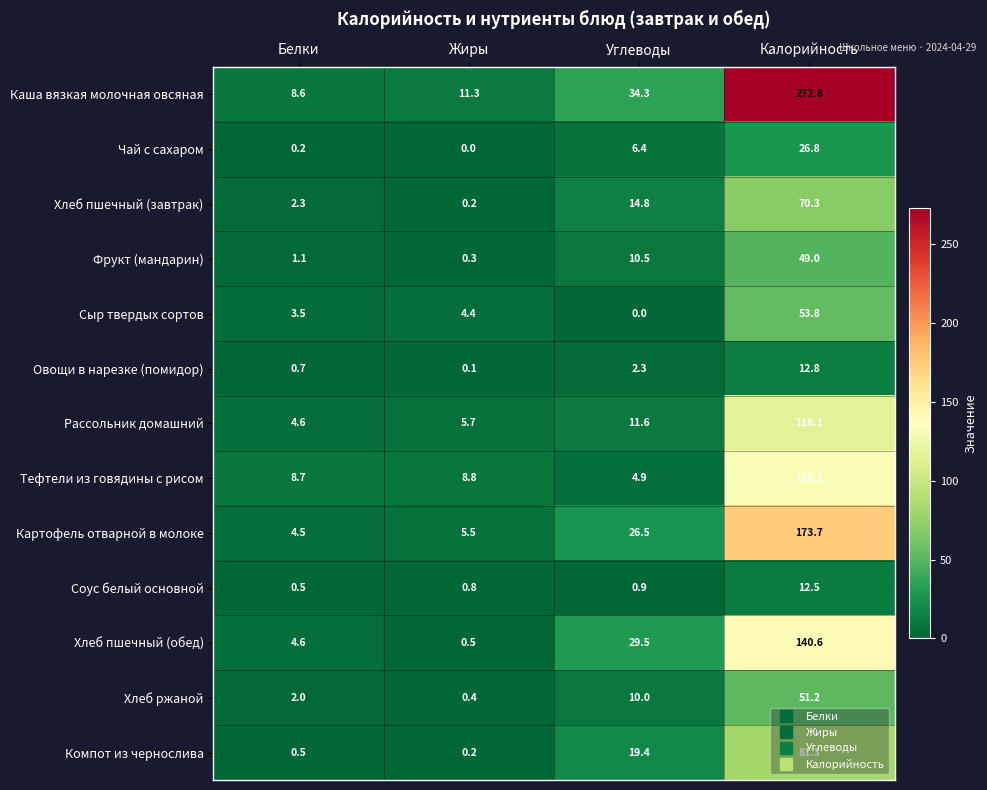

Rank the series at Калорийность from lowest to highest value.

Соус белый основной, Овощи в нарезке (помидор), Чай с сахаром, Фрукт (мандарин), Хлеб ржаной, Сыр твердых сортов, Хлеб пшечный (завтрак), Компот из чернослива, Рассольник домашний, Тефтели из говядины с рисом, Хлеб пшечный (обед), Картофель отварной в молоке, Каша вязкая молочная овсяная